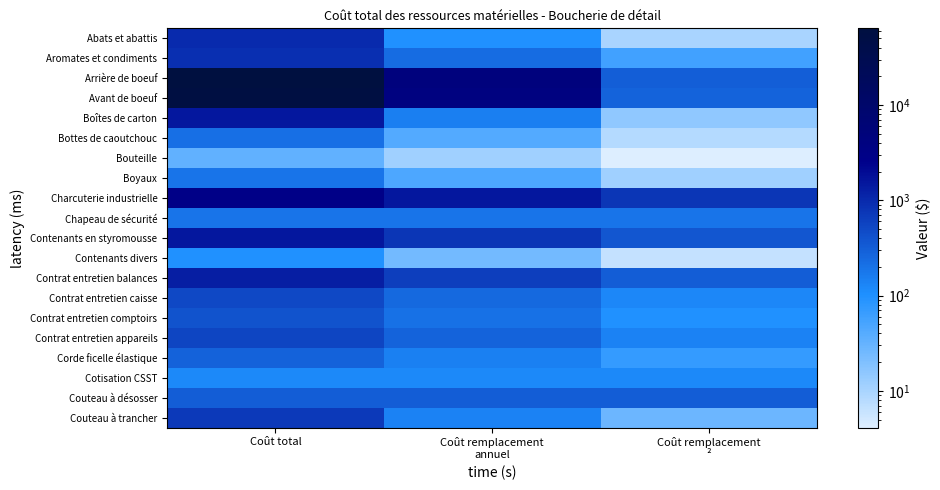

At which category is the sum across all series the highest?

Coût total